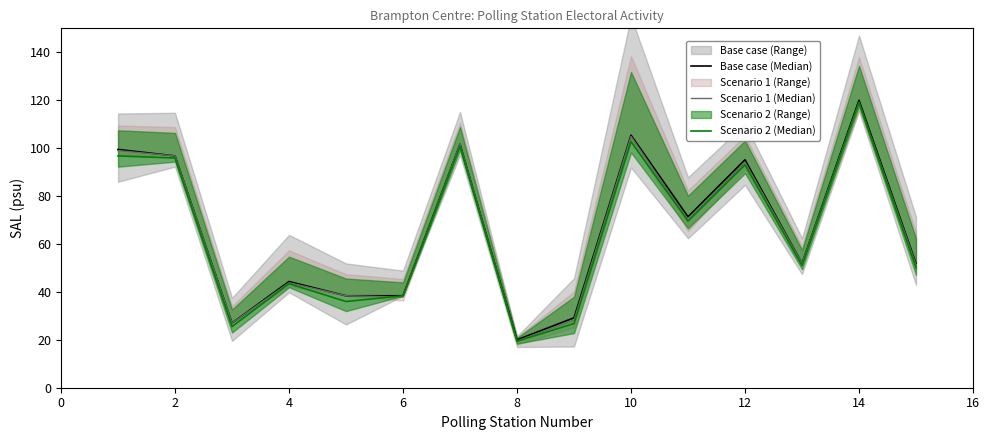

What is the value of the Scenario 1 (Median) point at the 7th from the left?

101.6